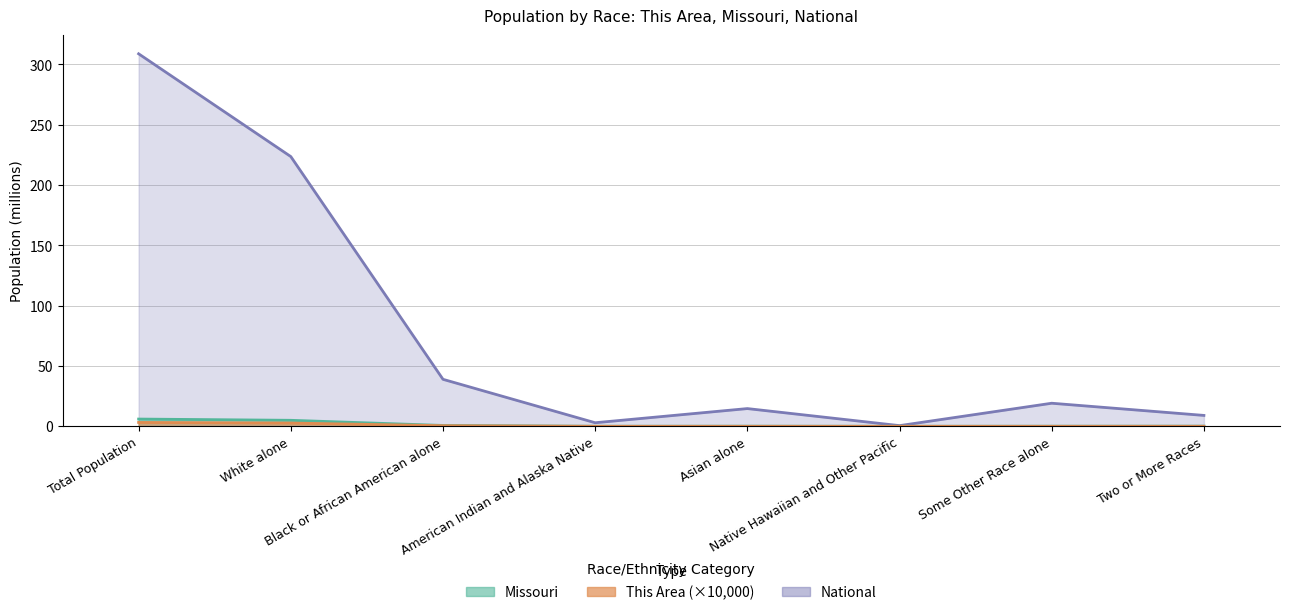

Which category has the lowest value in the This Area series?

American Indian and Alaska Native